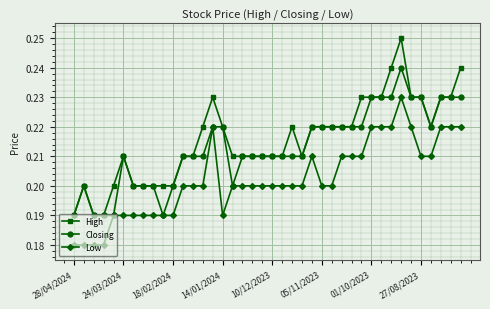

List the series in order of their overall mean, lowest first.

Low, Closing, High